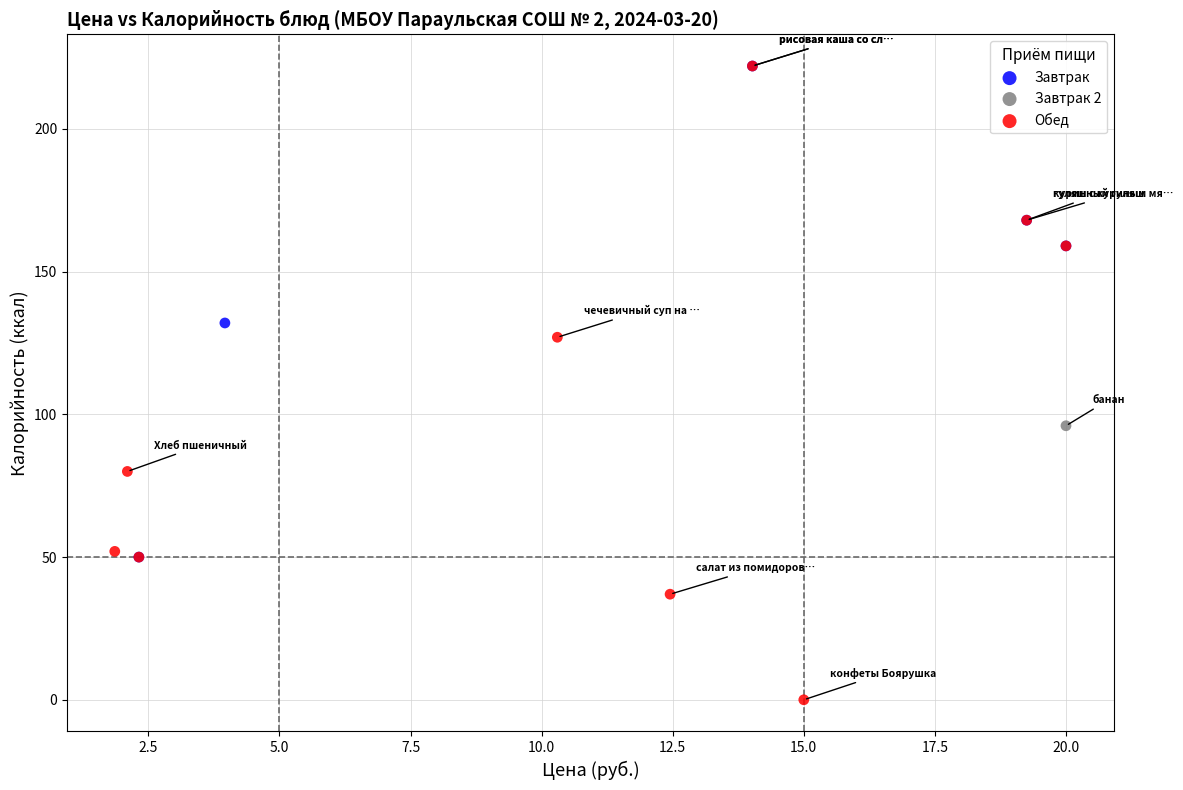

What are all the series names shown in the legend?

Завтрак, Завтрак 2, Обед